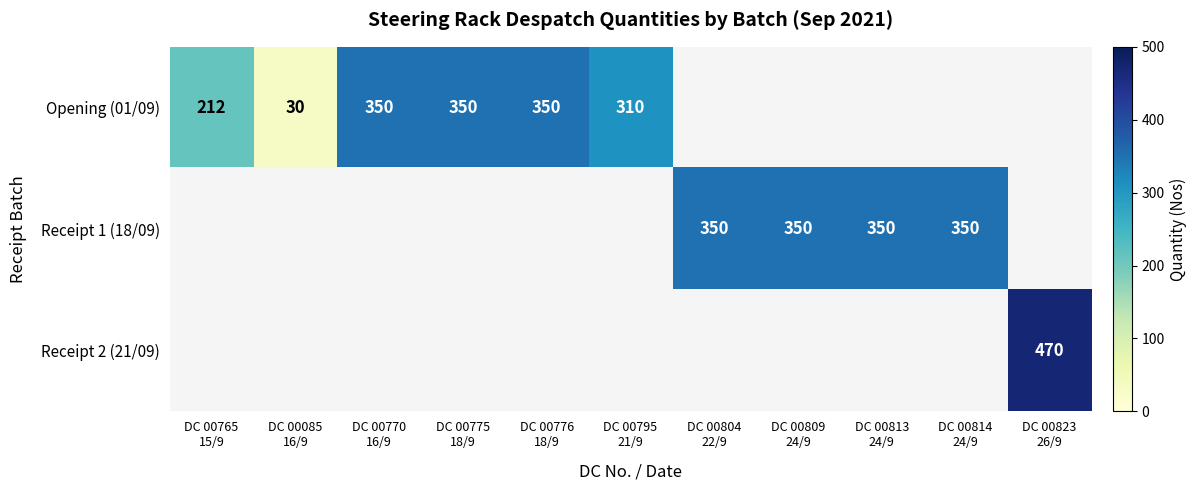

What value does the Opening (01/09) series have at DC 00085 16/9?

30.0